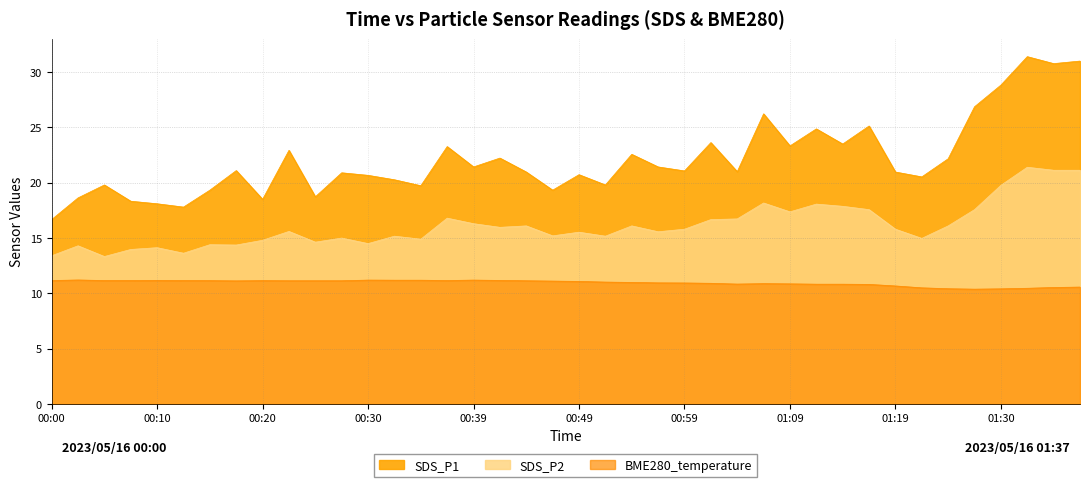

What is the difference between the maximum and minimum values in the SDS_P2 series?

8.1